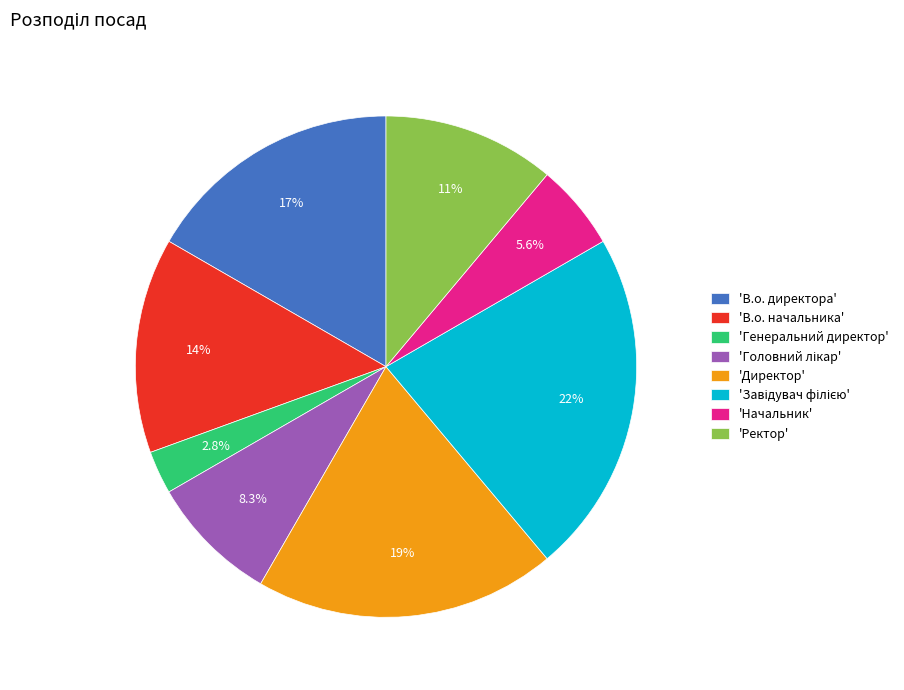

What portion of the pie excludes 'Директор'?

80.6%